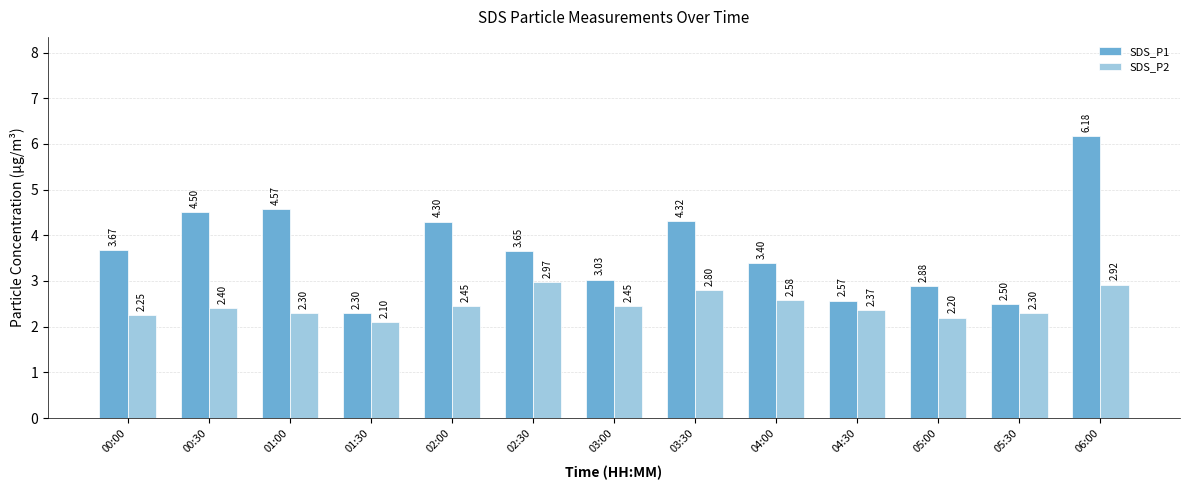

List the series in order of their overall mean, highest first.

SDS_P1, SDS_P2